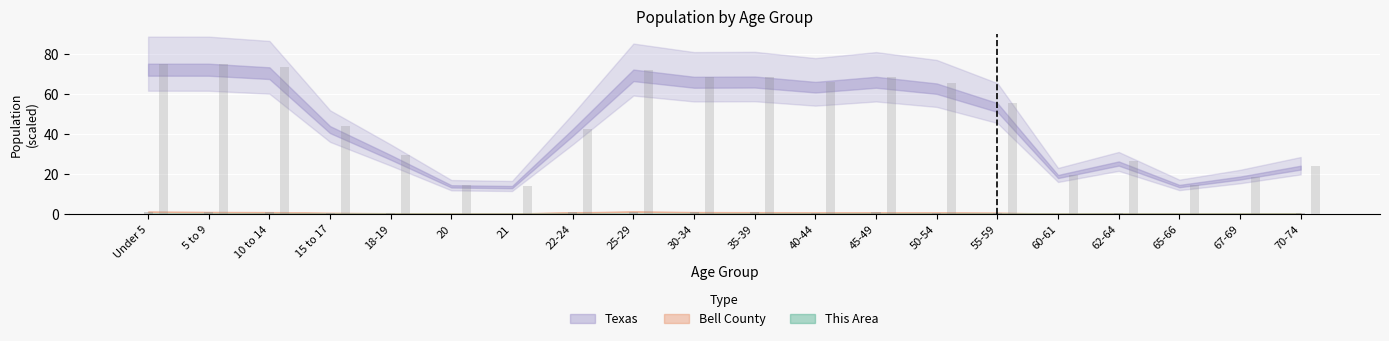

At which category does the chart reach its peak across all series?

Under 5